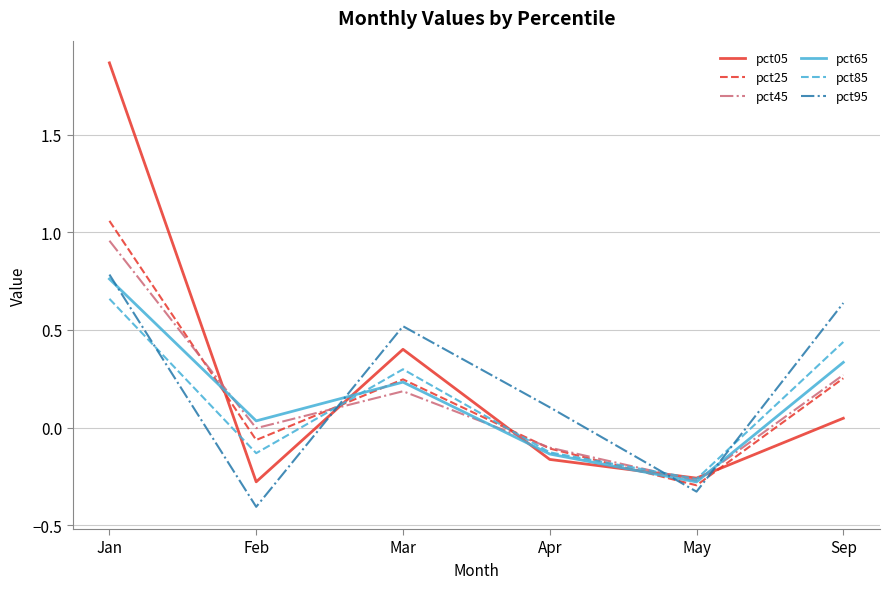

What position from the right is May?

2